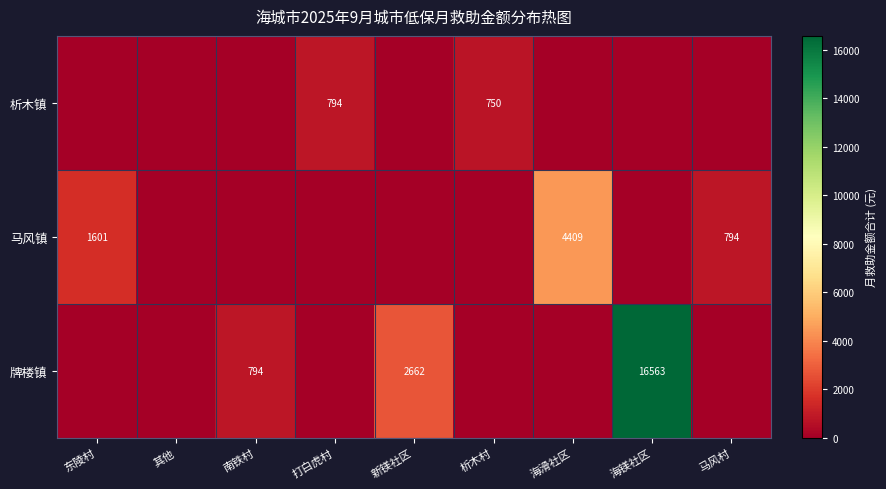

The value of 析木镇 at 析木村 is 750. True or false?

True